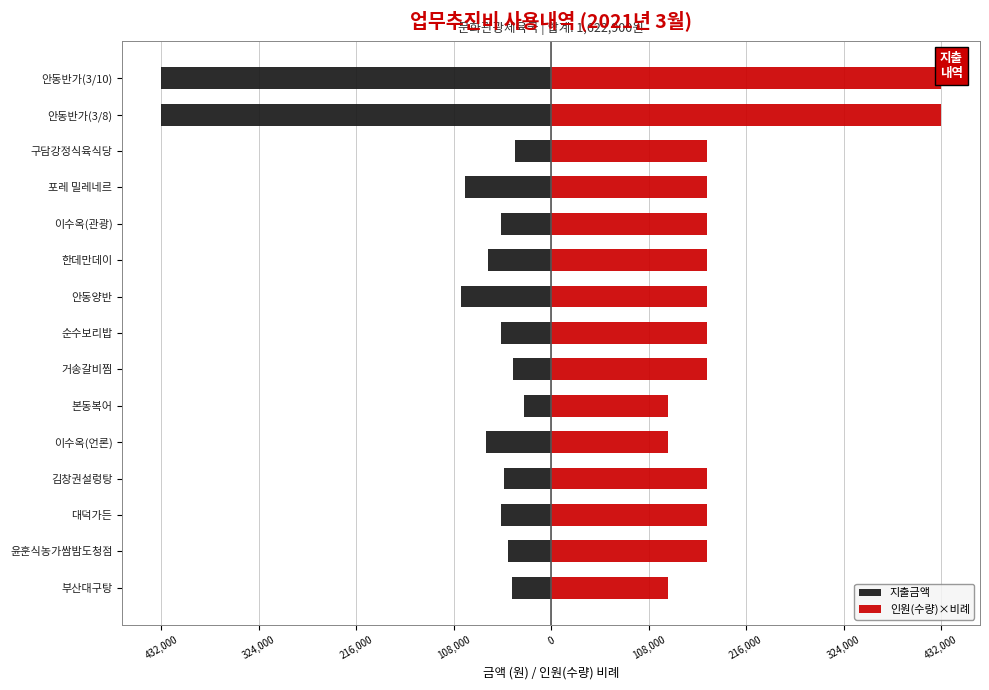

Between 부산대구탕 and 순수보리밥, which series saw the biggest shift?

인원(수량)×비례